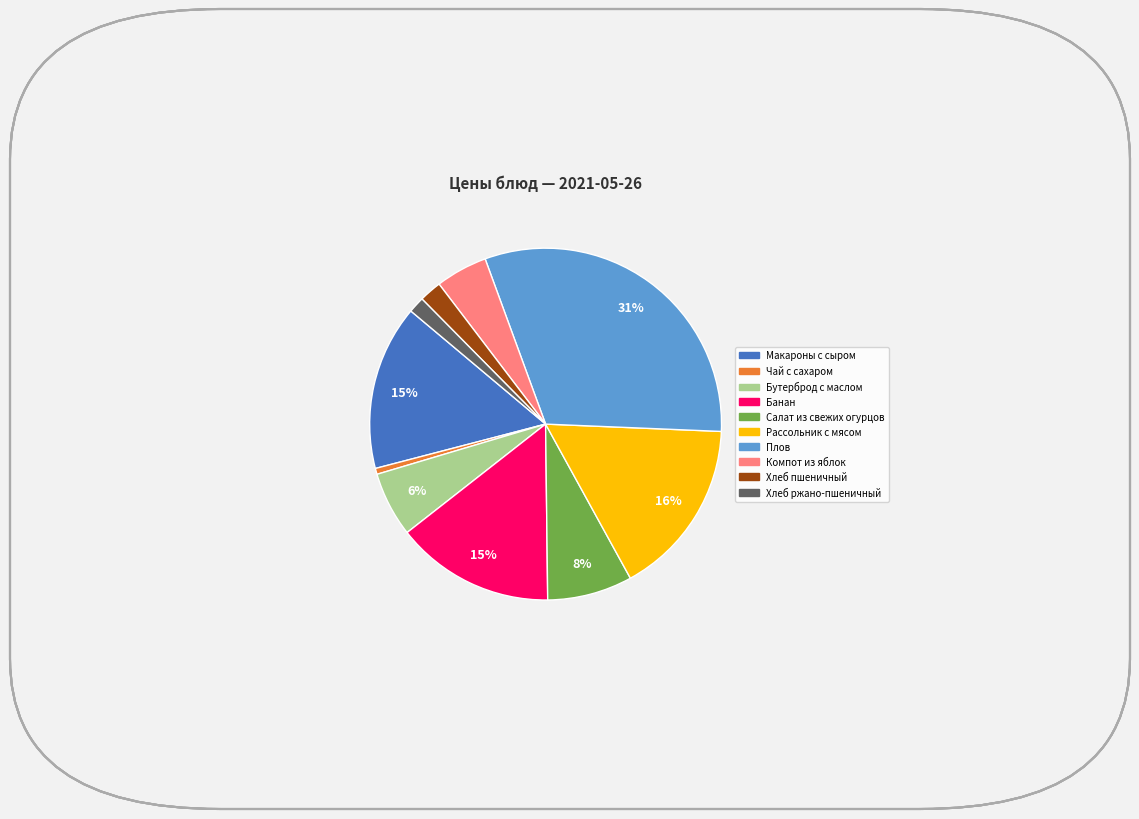

Approximately how many times larger is the value at Рассольник с мясом compared to Бутерброд с маслом?

2.7